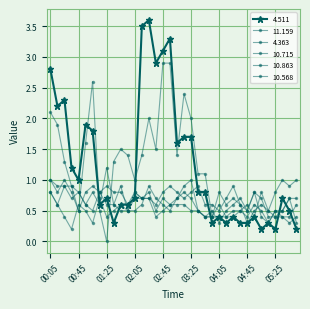

Does the chart display data point markers on the line(s)?

Yes